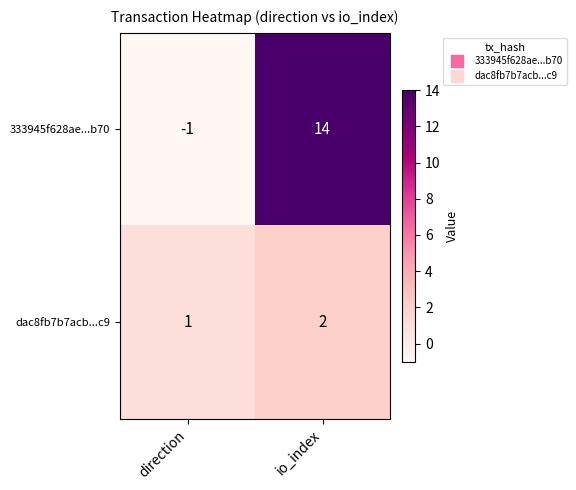

At how many categories does at least one series exceed 3?

1